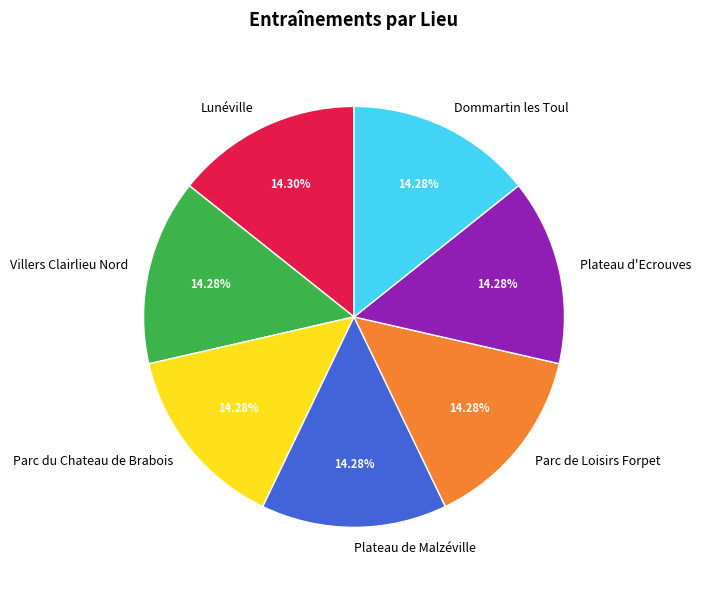

Do Plateau d'Ecrouves and Dommartin les Toul together represent more than half of the pie?

No